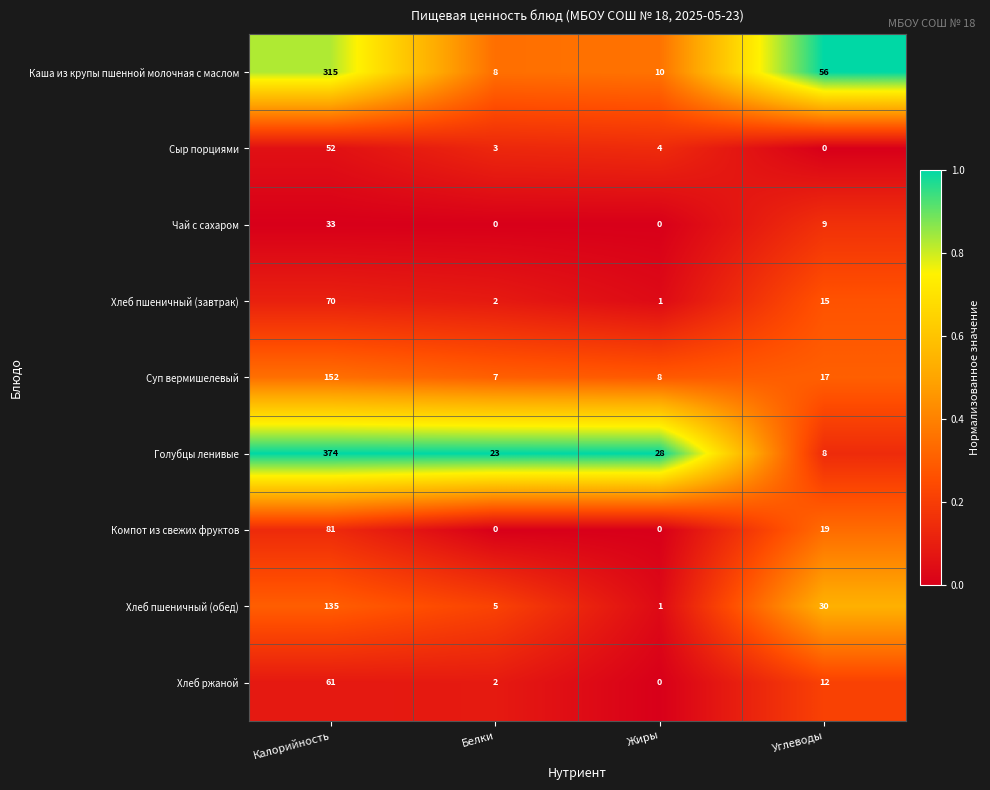

Which series has the largest total across all categories?

Голубцы ленивые